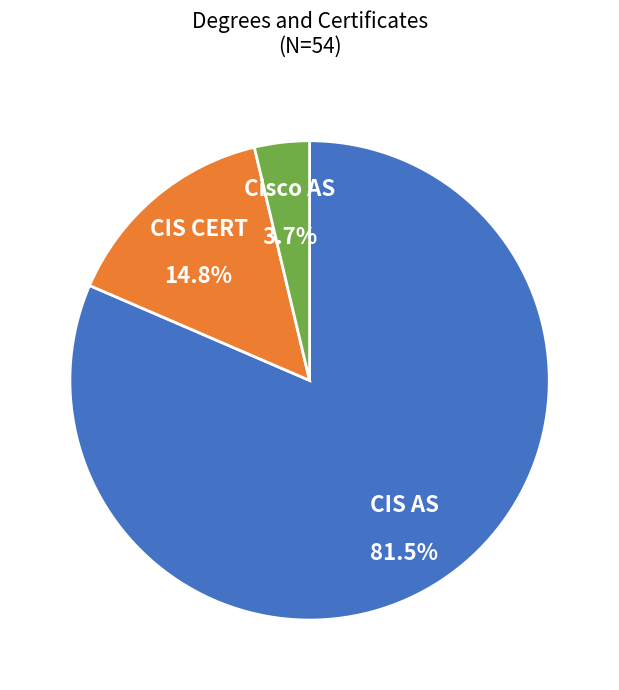

What portion of the pie excludes CIS CERT?

85.2%